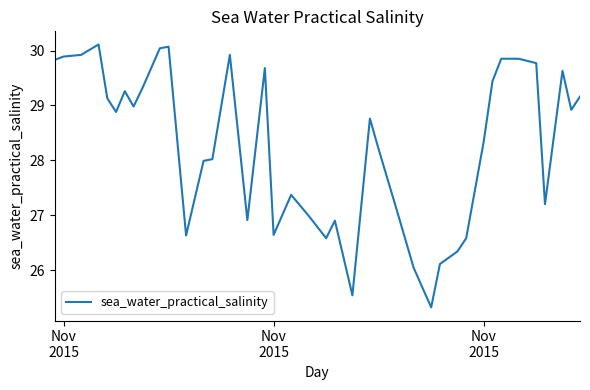

What is the smallest value displayed?

25.3